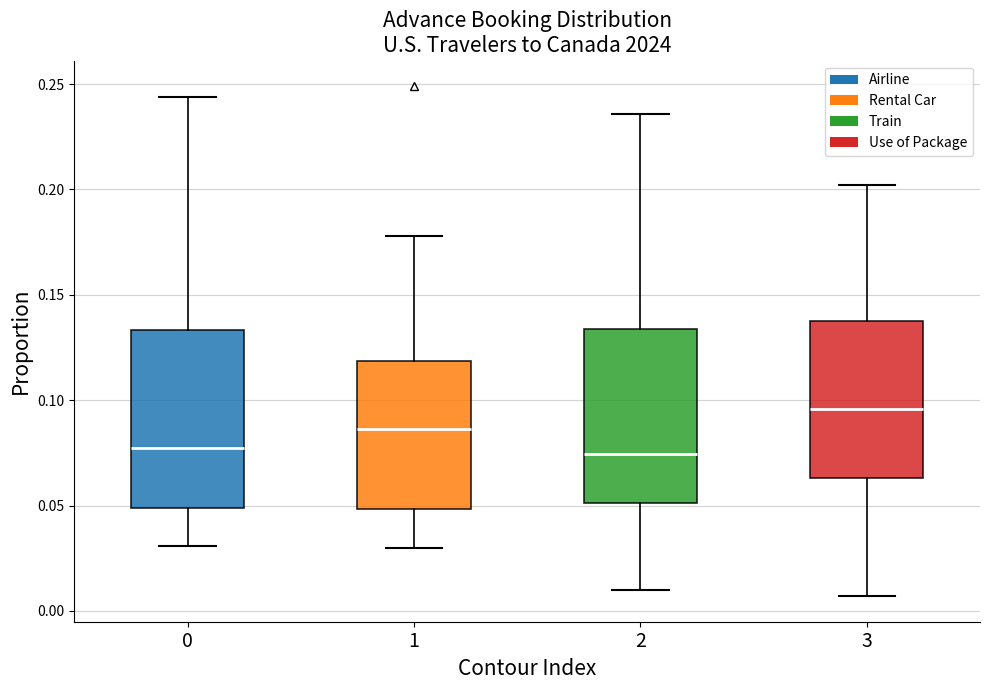

Reading left to right, transcribe this box plot: for each box, give where its median line is, the range the box spans, and where its two whiskers end, as read against the y-axis. The values are not printed on the chart, so give them approximately, as read against the axis.

0: median 0.080, box 0.050 to 0.135, whiskers 0.030 to 0.245
1: median 0.085, box 0.050 to 0.120, whiskers 0.030 to 0.180
2: median 0.075, box 0.050 to 0.135, whiskers 0.010 to 0.235
3: median 0.095, box 0.065 to 0.140, whiskers 0.005 to 0.200